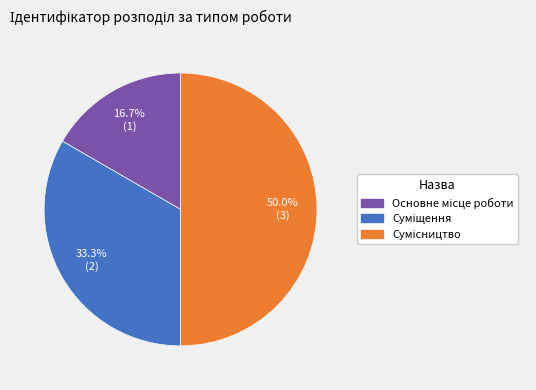

What is the smallest slice in the pie chart?

Основне місце роботи